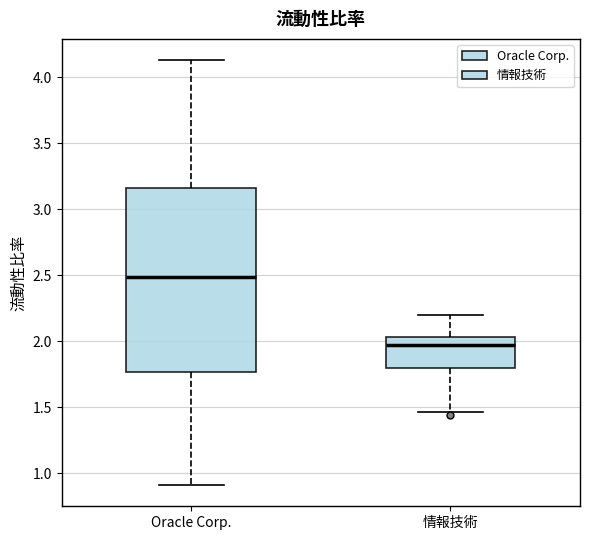

Where is the upper edge of the box for 情報技術 on the y-axis? The values are not printed on the chart, so give them approximately, as read against the axis.

2.05